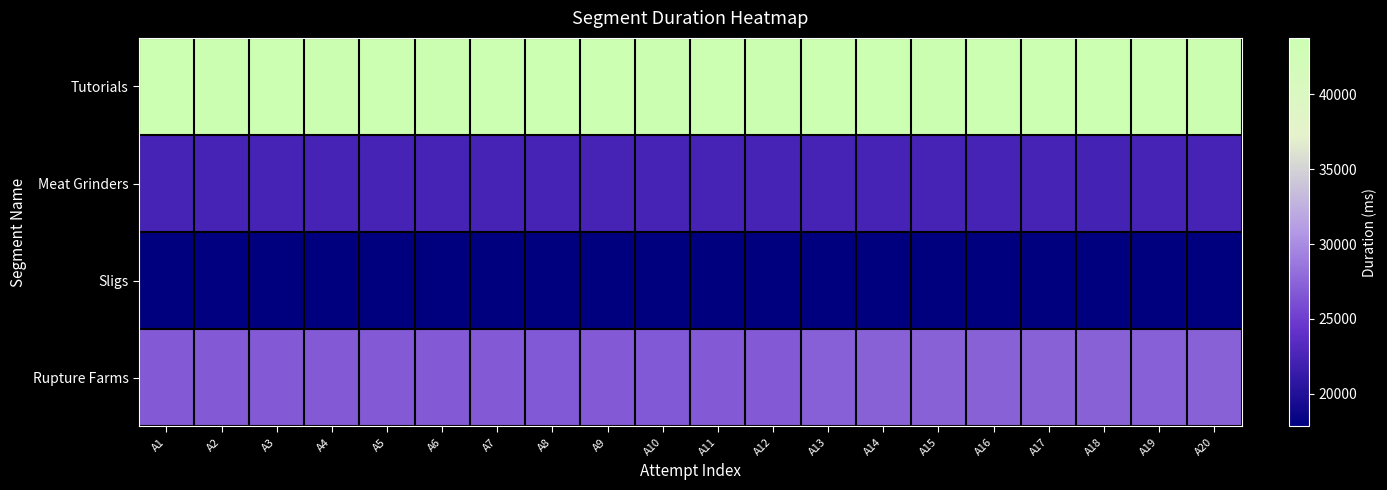

At A2, list the series in order from largest to smallest.

Tutorials, Rupture Farms, Meat Grinders, Sligs